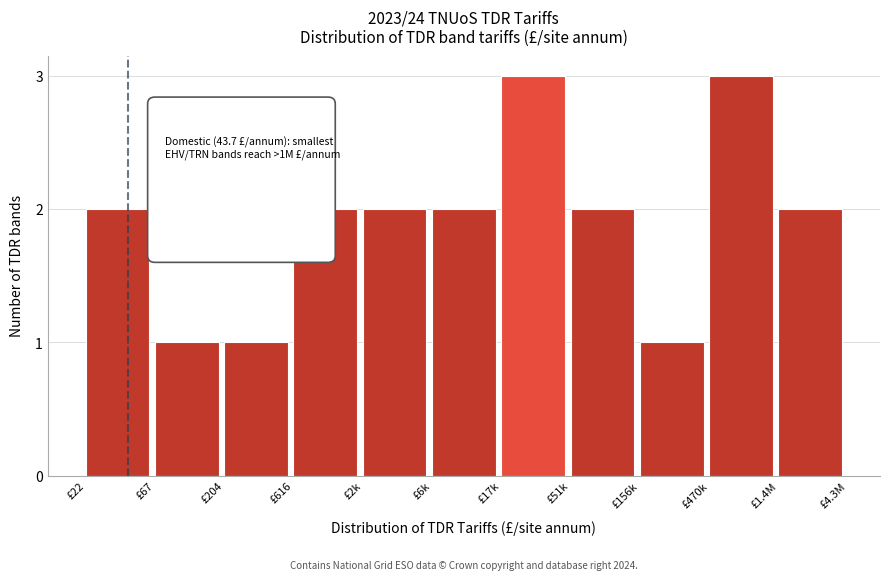

Reading left to right, list all the values displayed in this chart.

2	1	1	2	2	2	3	2	1	3	2